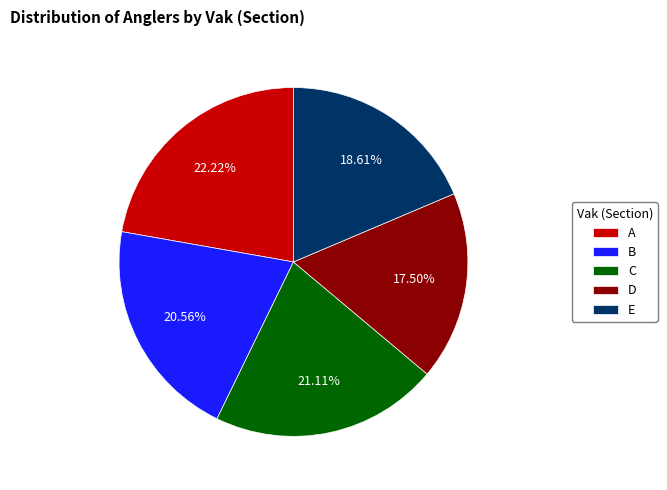

Count the number of slices in the pie.

5